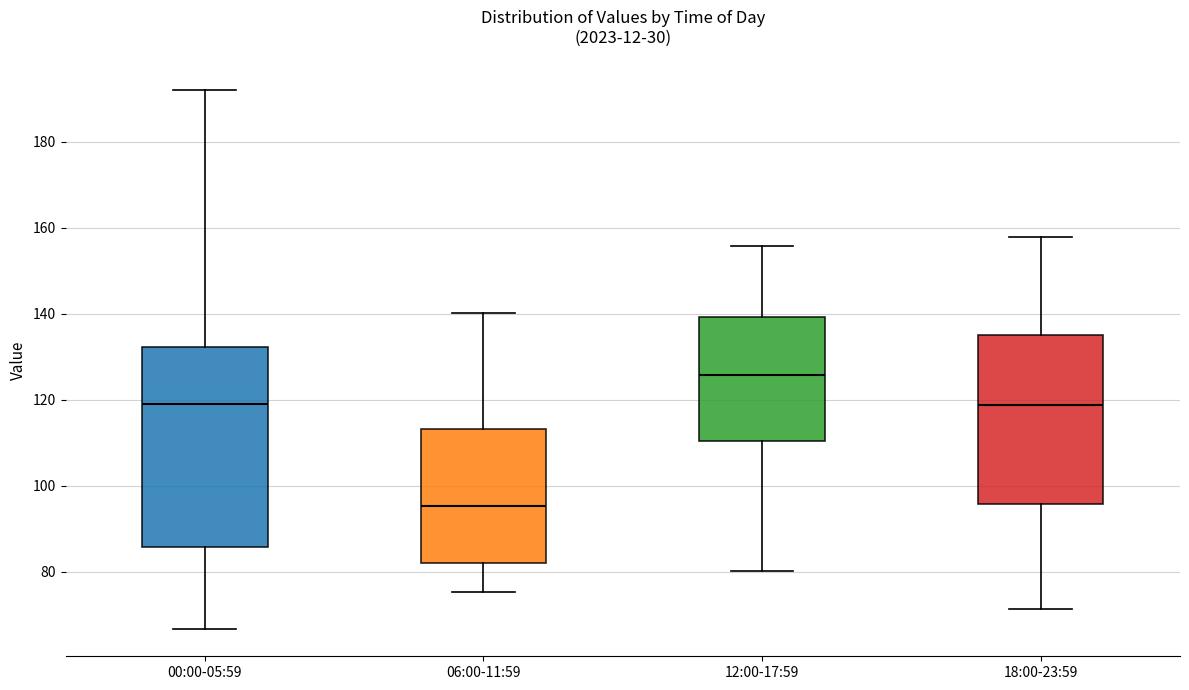

Reading left to right, read every box against the y-axis: the position of its median line, the range the box covers, and the ends of its whiskers. The values are not printed on the chart, so give them approximately, as read against the axis.

00:00-05:59: median 120, box 86 to 132, whiskers 66 to 192
06:00-11:59: median 96, box 82 to 114, whiskers 76 to 140
12:00-17:59: median 126, box 110 to 140, whiskers 80 to 156
18:00-23:59: median 118, box 96 to 136, whiskers 72 to 158